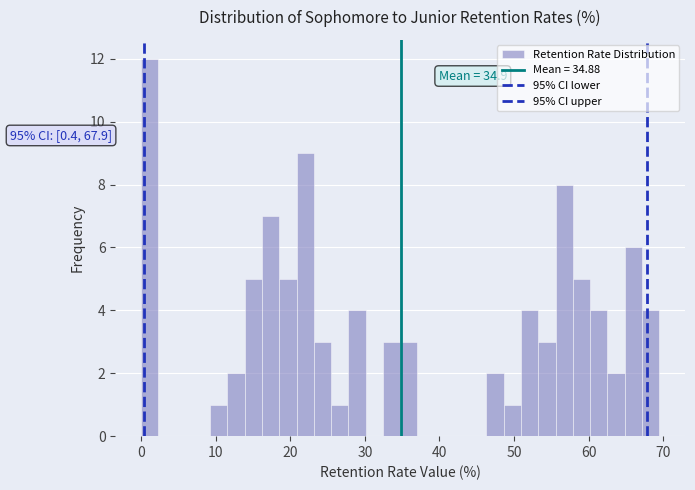

Read against the x-axis, roughly where is the centre of the tallest bar?

1